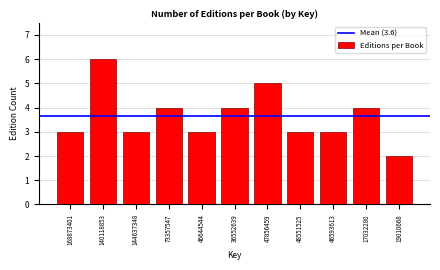

Reading left to right, list all the values displayed in this chart.

3	6	3	4	3	4	5	3	3	4	2